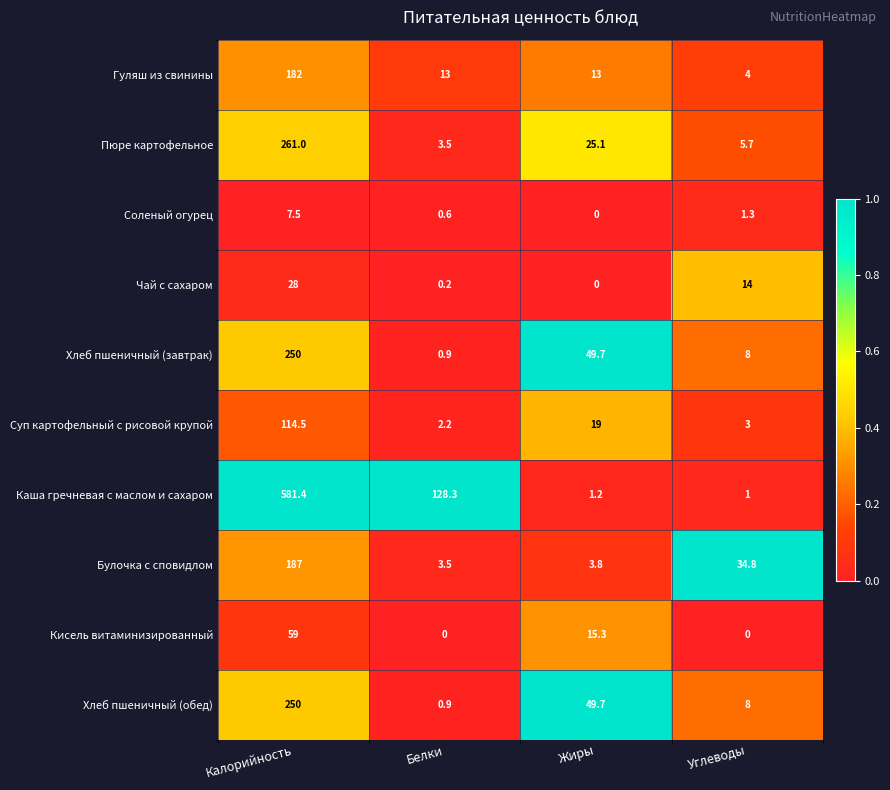

The value of Хлеб пшеничный (завтрак) at Белки is 0.4. True or false?

False